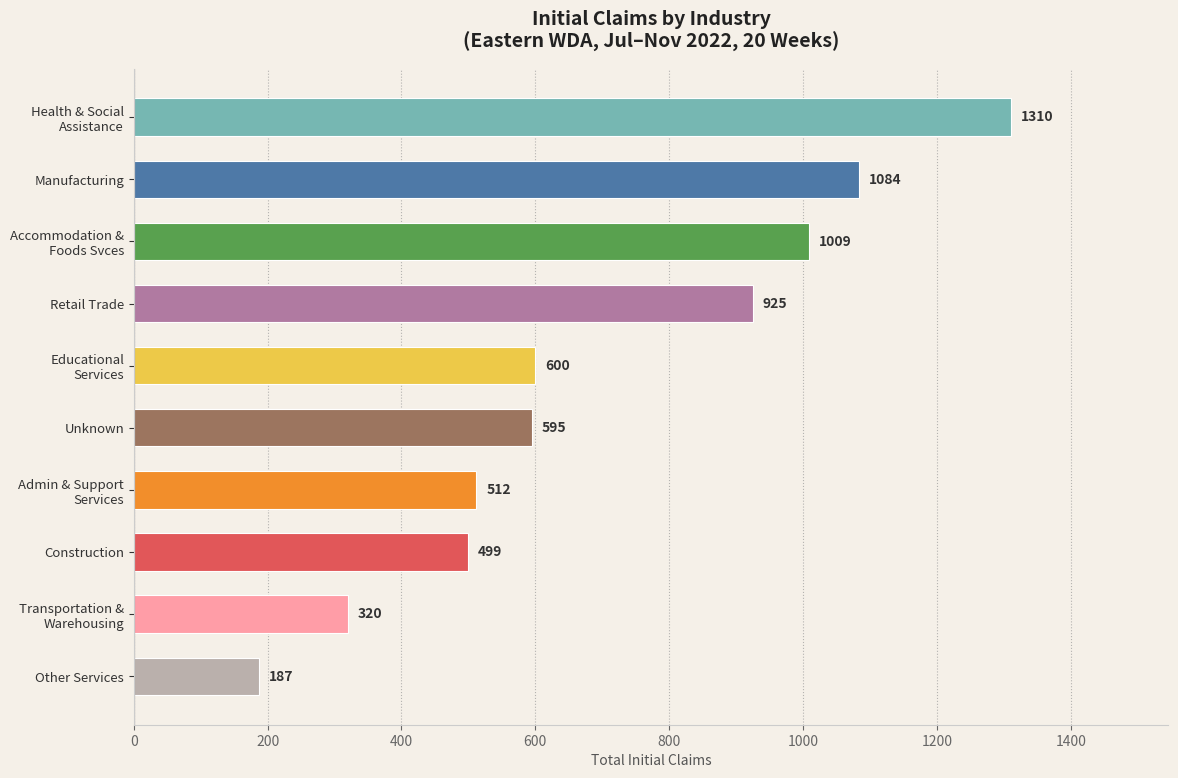

How many distinct data groups are displayed?

1